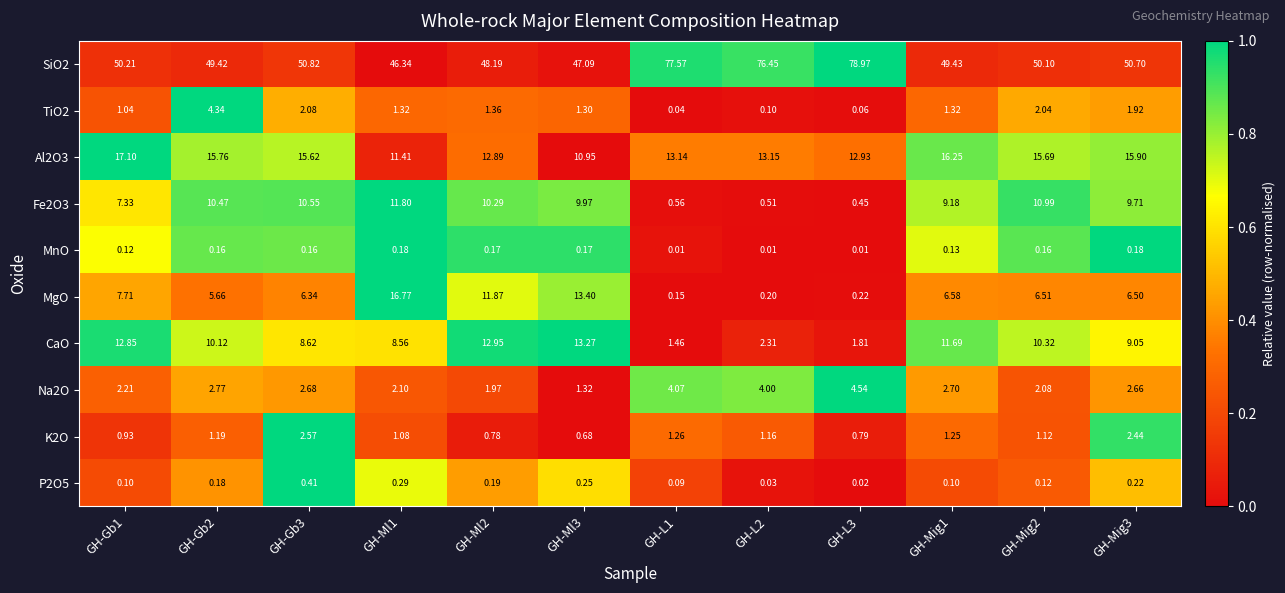

Which series changed the most between GH-Gb1 and GH-Gb3?

CaO